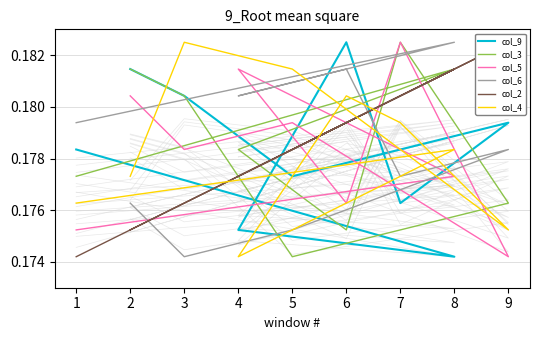

True or false: col_5 and col_4 intersect in this chart.

True